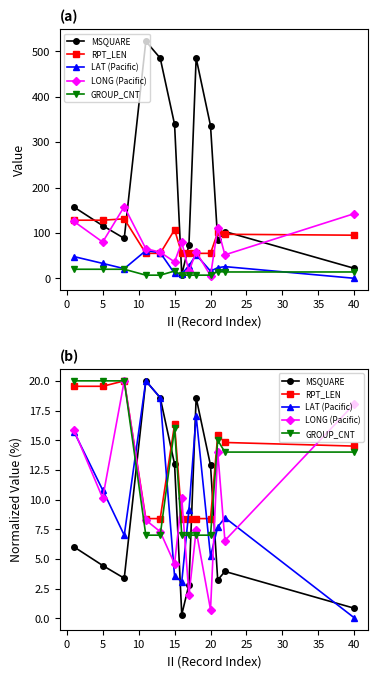

What is the highest value of the LAT (Pacific) series?

20.0